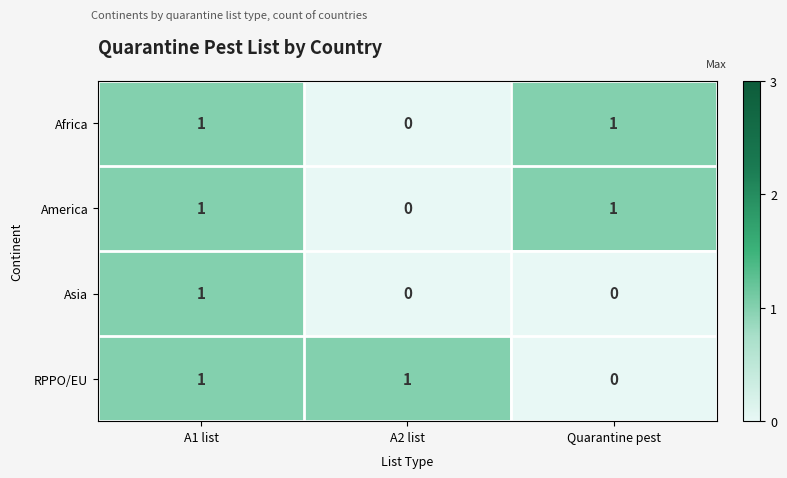

The value of America at Quarantine pest is 1. True or false?

True